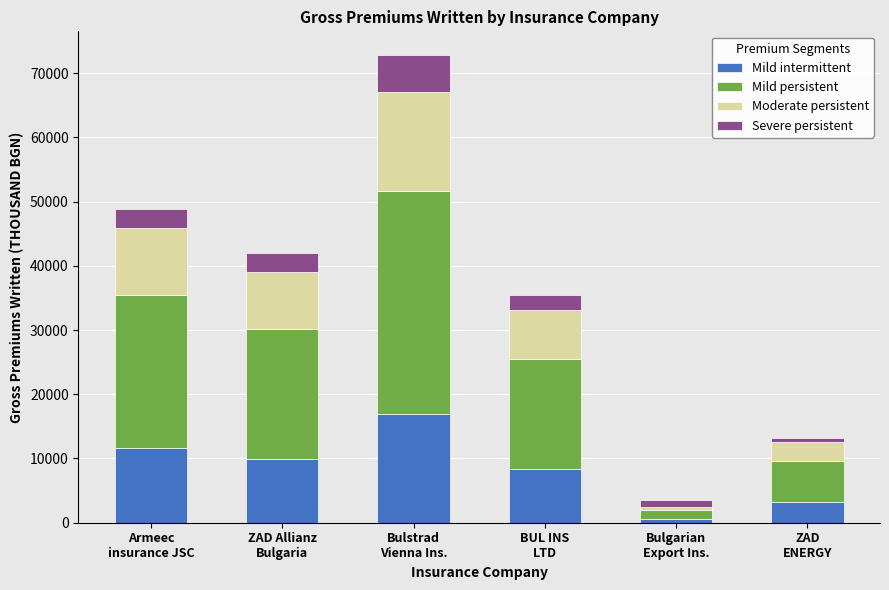

Are the bars grouped side by side (vs. stacked)?

No